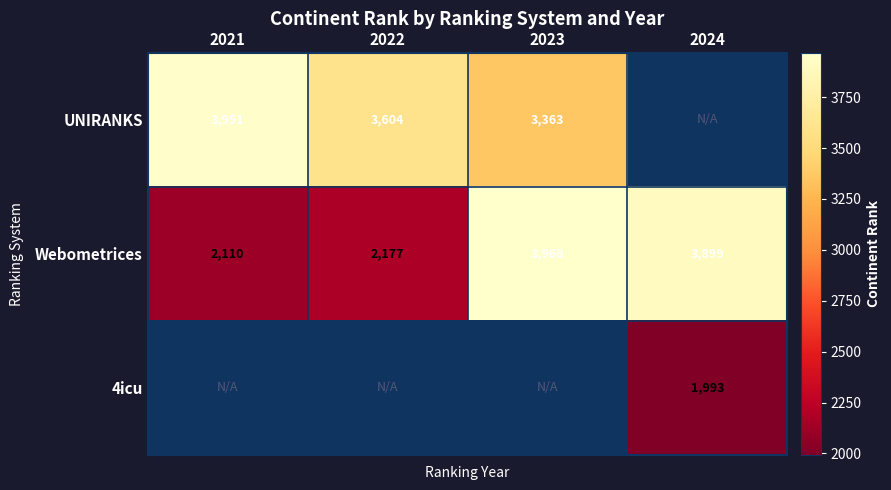

How many values in the Webometrices series are below 3899?

2